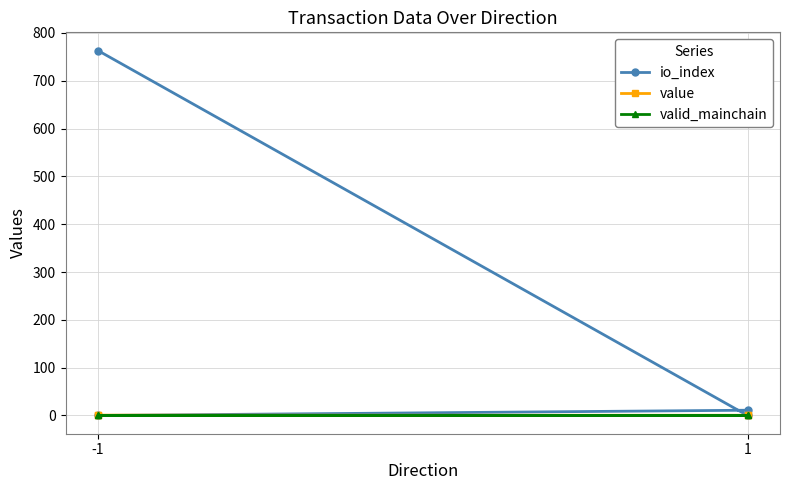

Is the value of io_index at 1 greater than the value of value at 1?

No